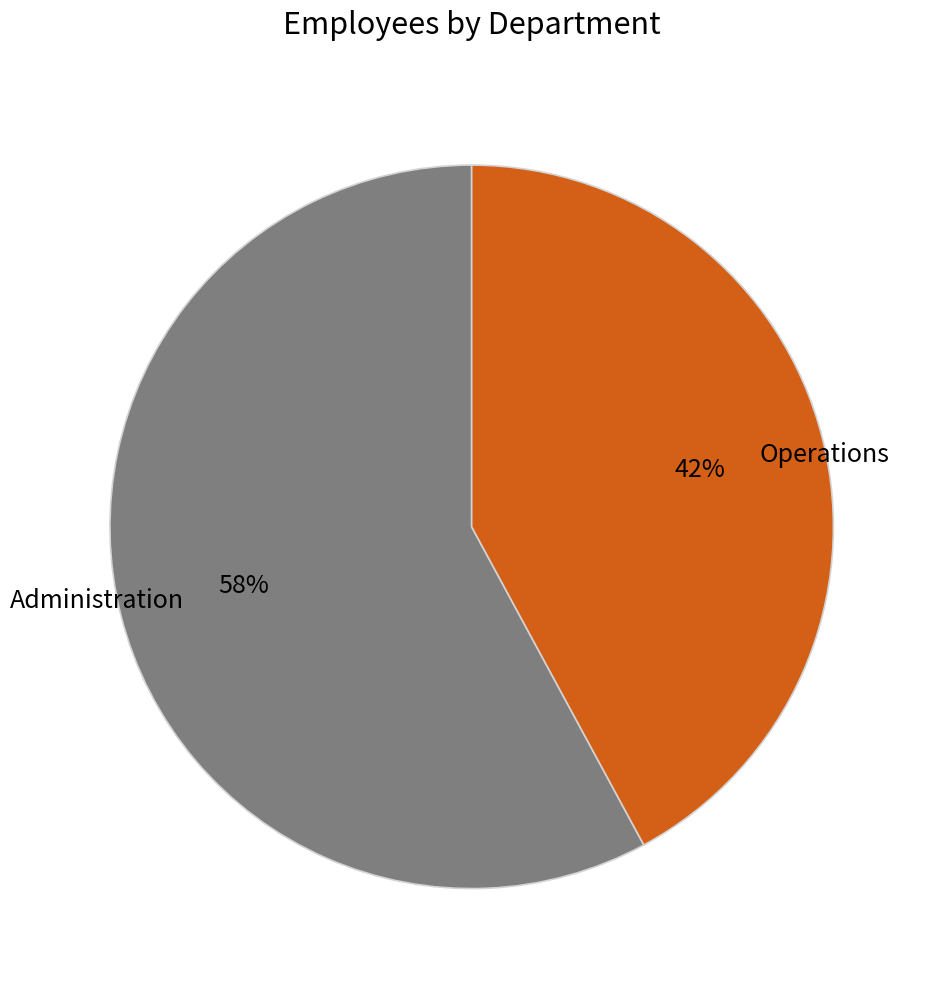

To the nearest percent, what is the difference between the Administration and Operations slice percentages?

16%